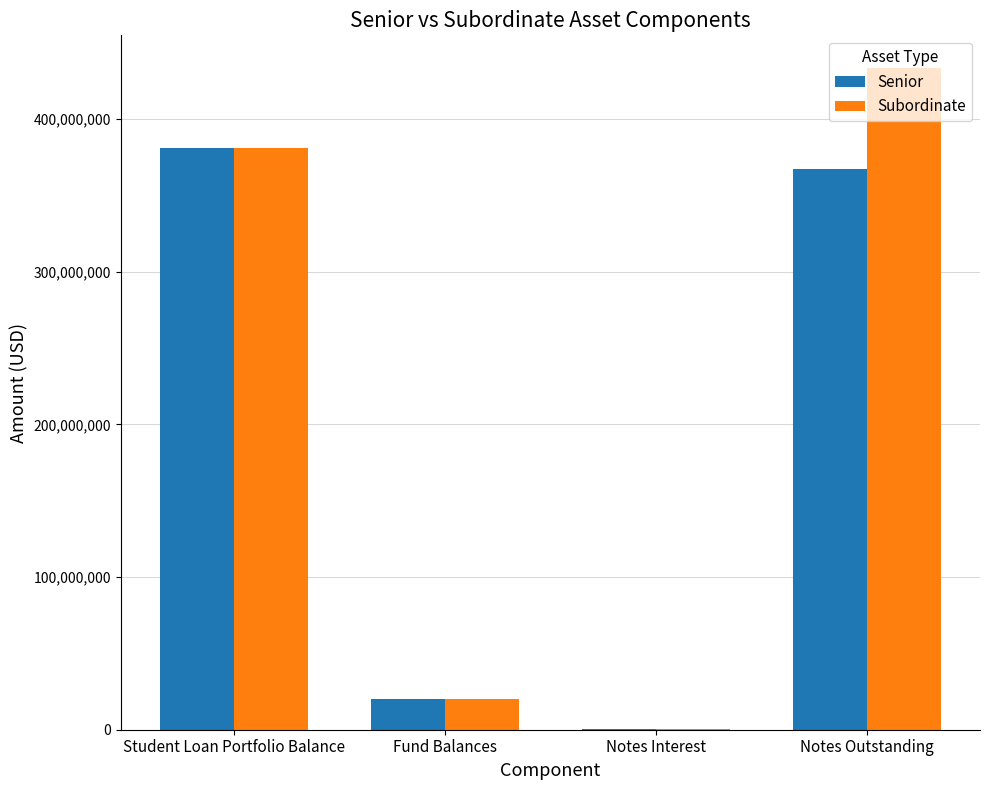

True or false: Senior has a value of 164367.8 at Notes Interest.

True